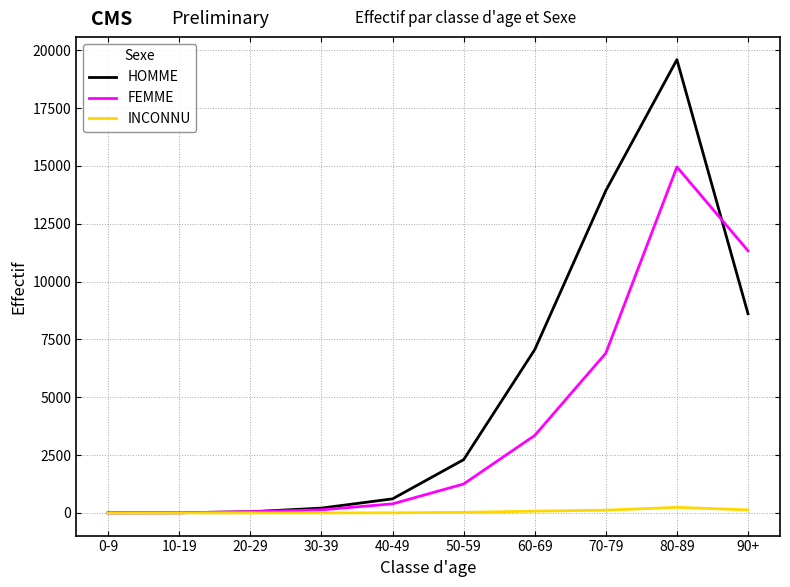

At which category is the sum across all series the highest?

80-89